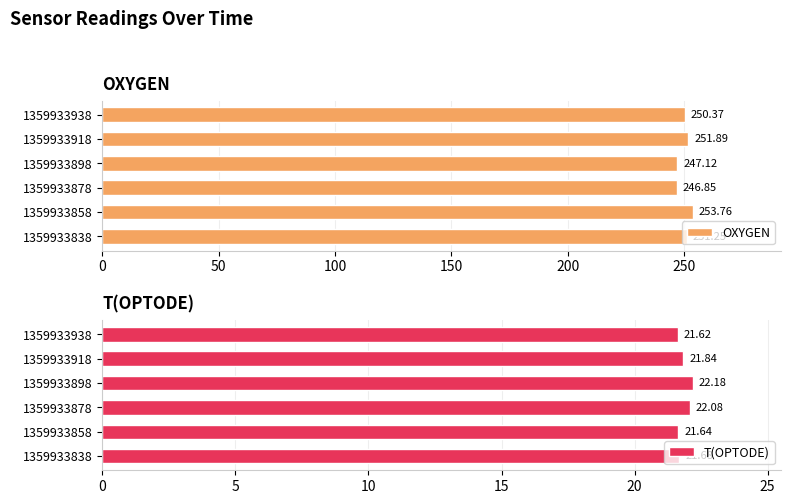

Rank the categories by OXYGEN value from highest to lowest.

1359933858, 1359933918, 1359933838, 1359933938, 1359933898, 1359933878